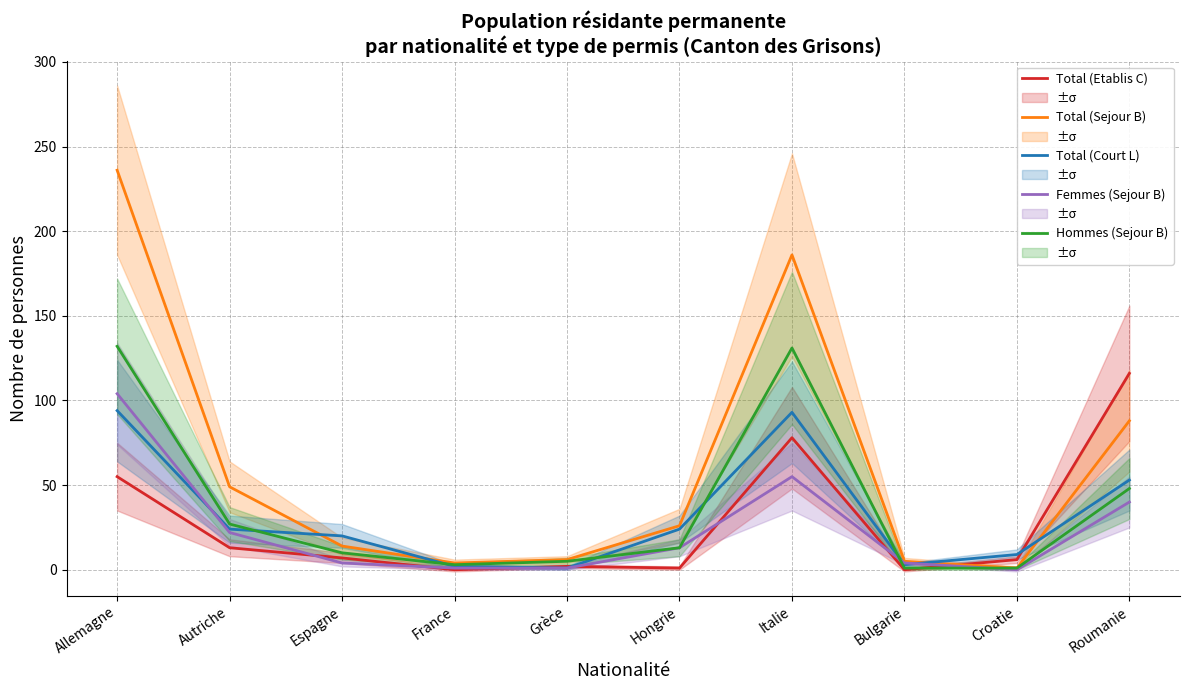

What is the difference between the maximum and minimum values in the Total (Etablis C) series?

116